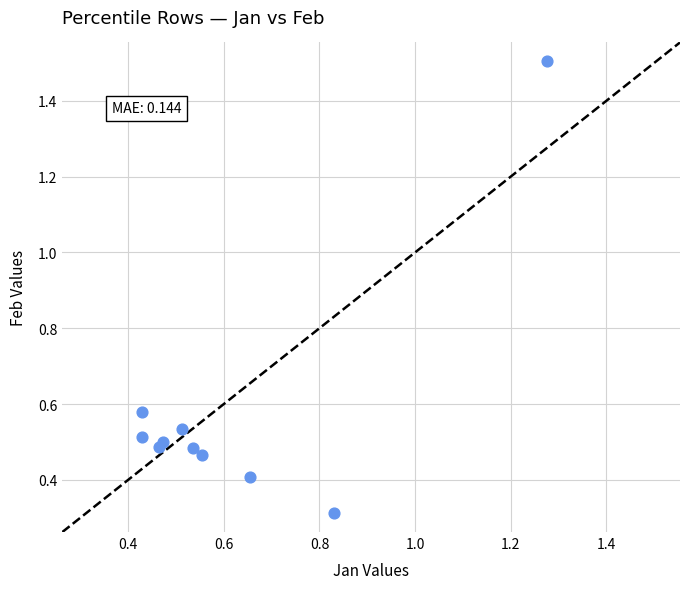

What is the range of Y values (max minus min)?

1.2